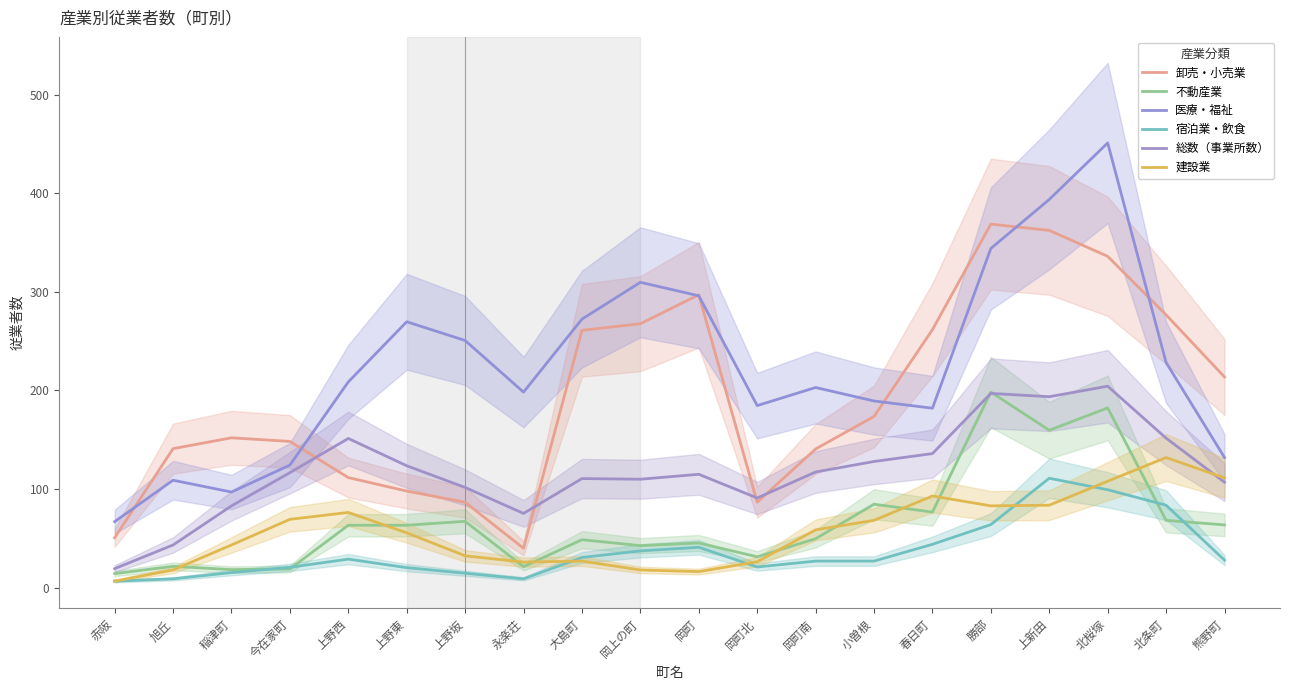

At which label does 総数（事業所数） first exceed 116?

今在家町